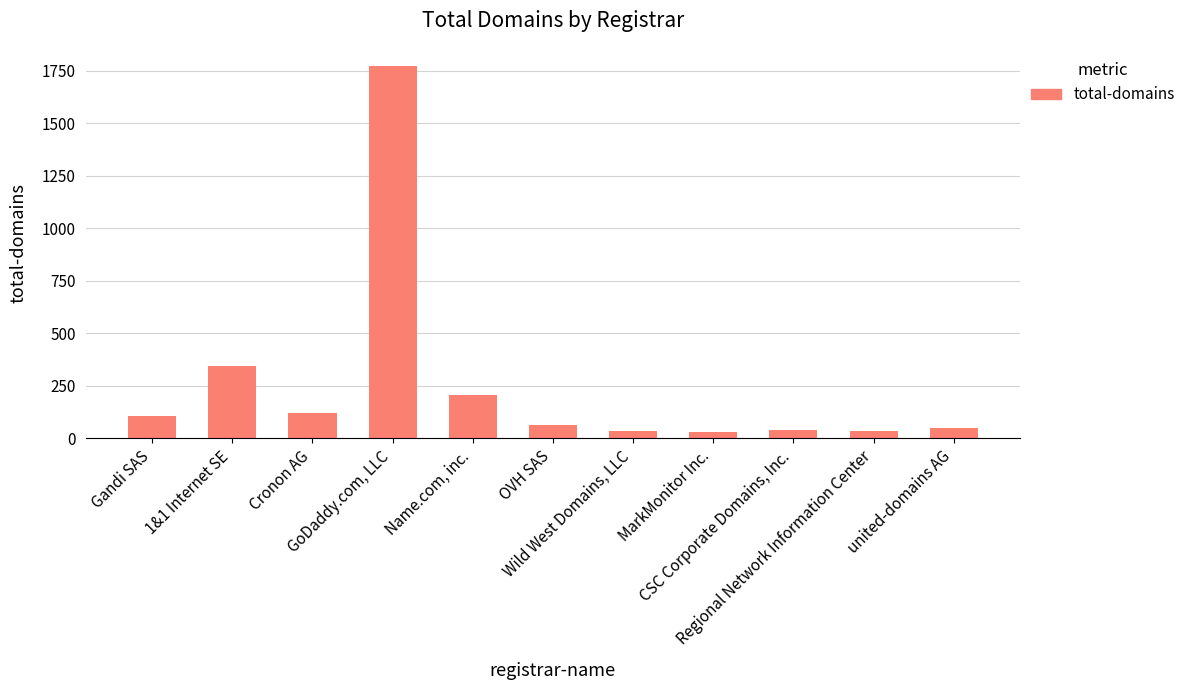

List the labels in order of value, largest first.

GoDaddy.com, LLC, 1&1 Internet SE, Name.com, inc., Cronon AG, Gandi SAS, OVH SAS, united-domains AG, CSC Corporate Domains, Inc., Regional Network Information Center, Wild West Domains, LLC, MarkMonitor Inc.